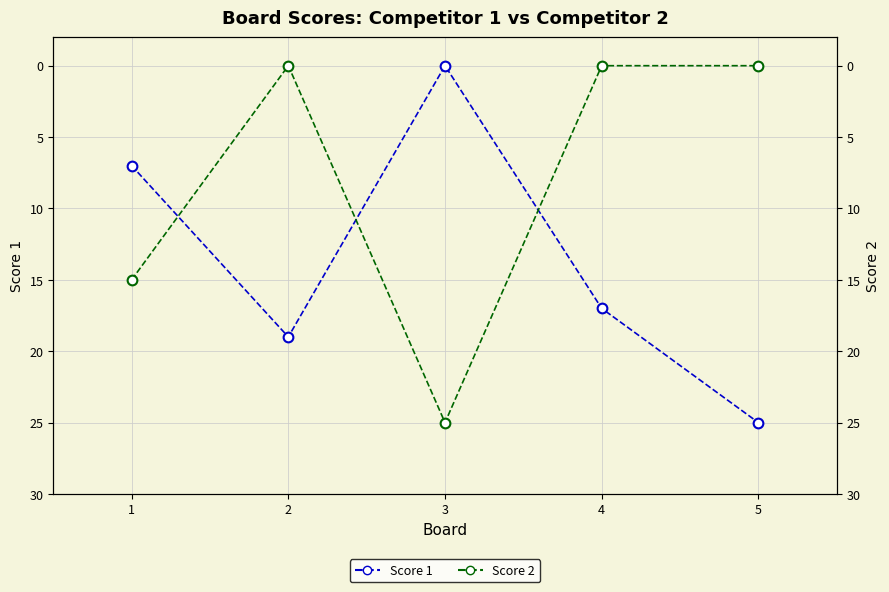

List the series in order of their overall mean, highest first.

Score 1, Score 2